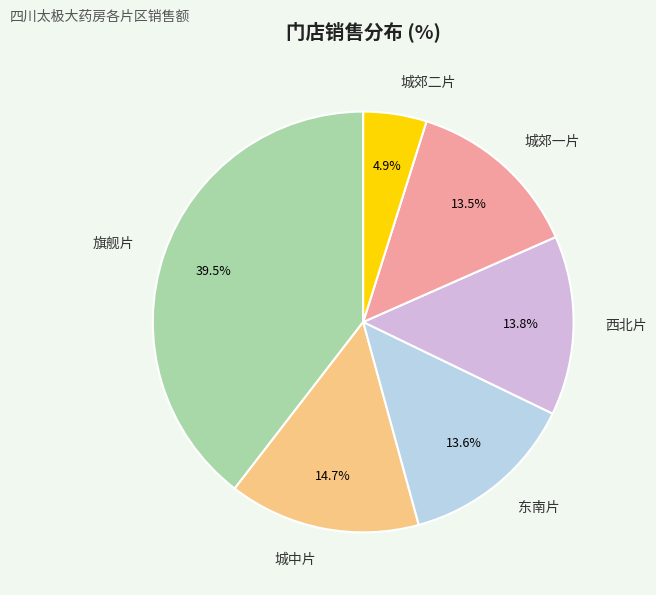

The 东南片 slice represents 25% of the pie. True or false?

False